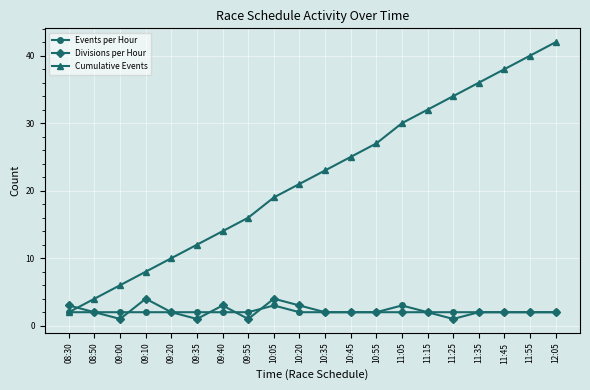

In Events per Hour, how many points are higher than both neighbors (excluding endpoints)?

2